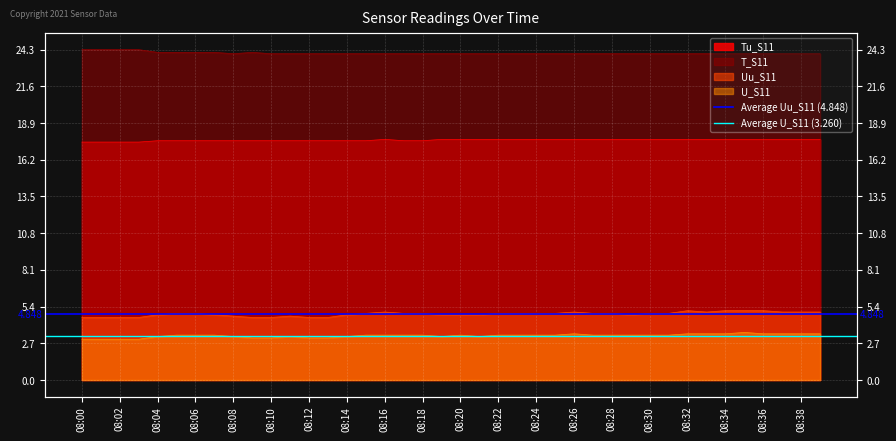

Is the value of Average U_S11 (3.260) at 08:00 greater than the value of Average Uu_S11 (4.848) at 08:02?

No